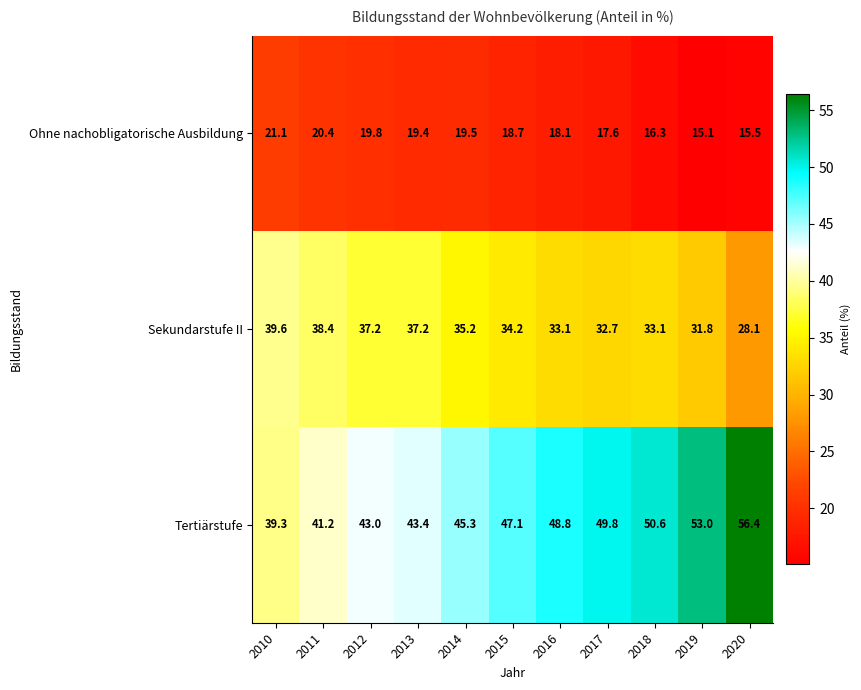

What is the sum of the Ohne nachobligatorische Ausbildung values at 2010 and 2014?

40.6